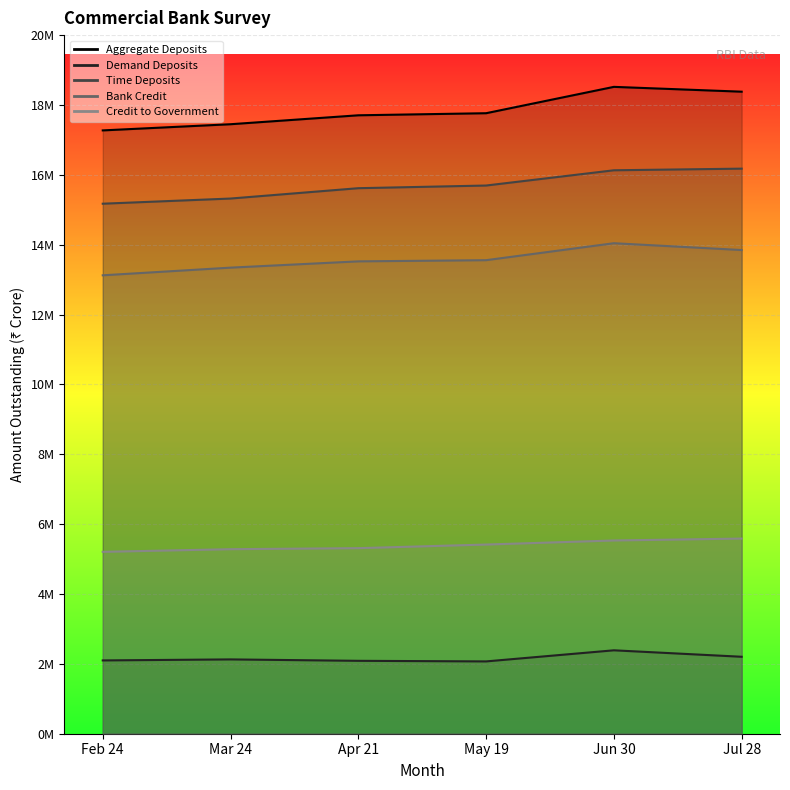

How many data points in Aggregate Deposits are above 18206092?

2